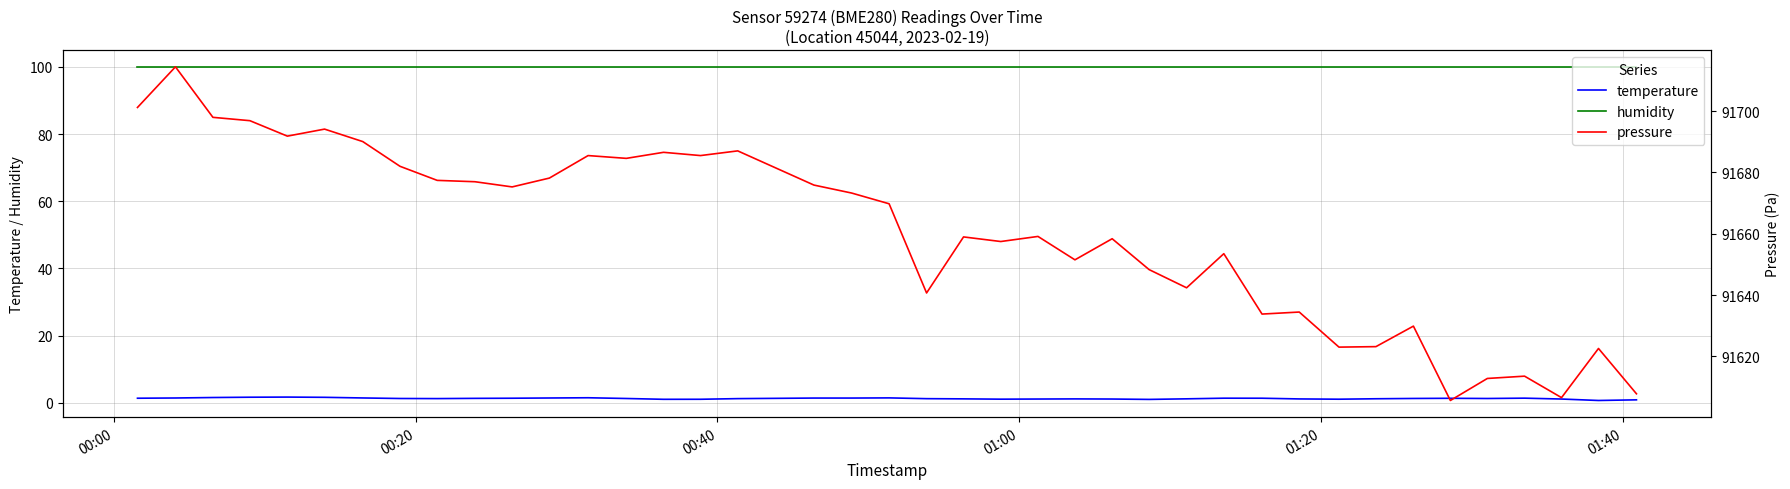

Which series has the largest range (max minus min)?

pressure